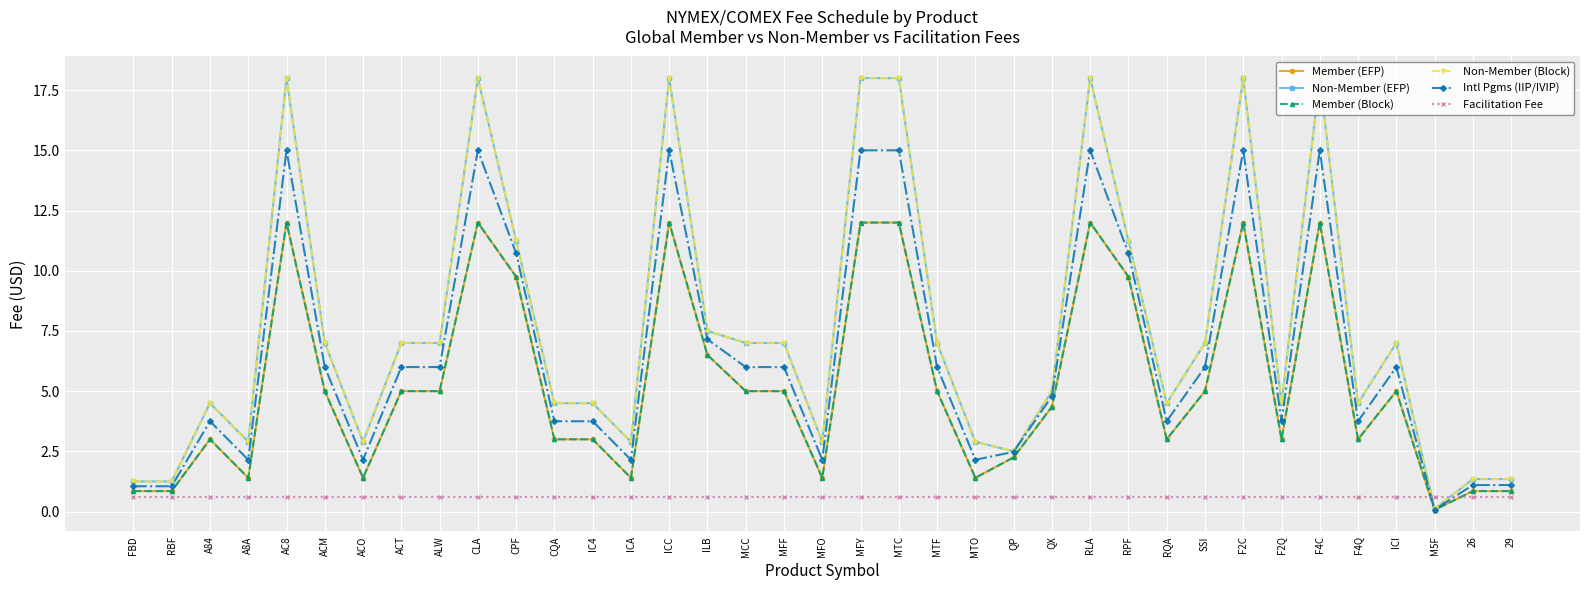

Rank the series by their maximum value, from lowest to highest.

Facilitation Fee, Member (EFP), Member (Block), Intl Pgms (IIP/IVIP), Non-Member (EFP), Non-Member (Block)